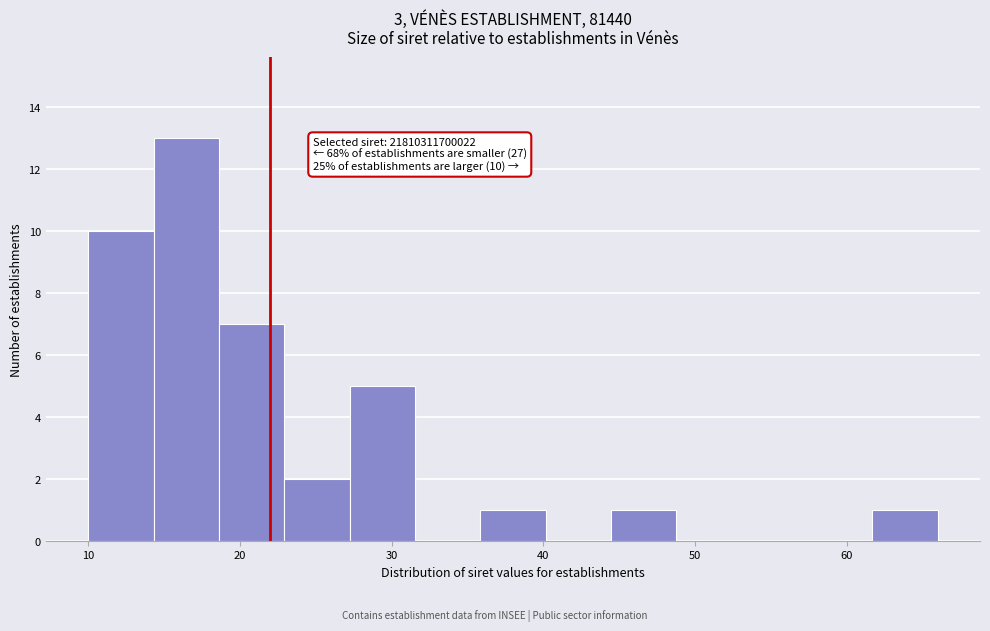

Over which range of the x-axis is the bar tallest?

14 to 19